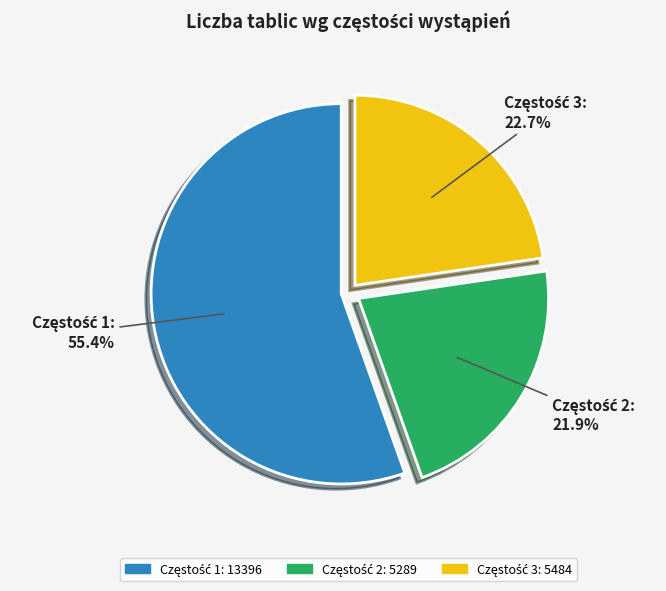

Count the number of slices in the pie.

3